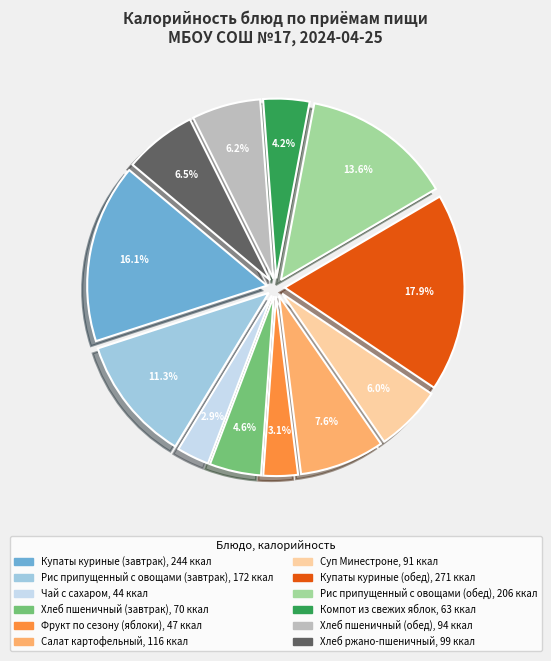

Does any single category account for the majority?

No